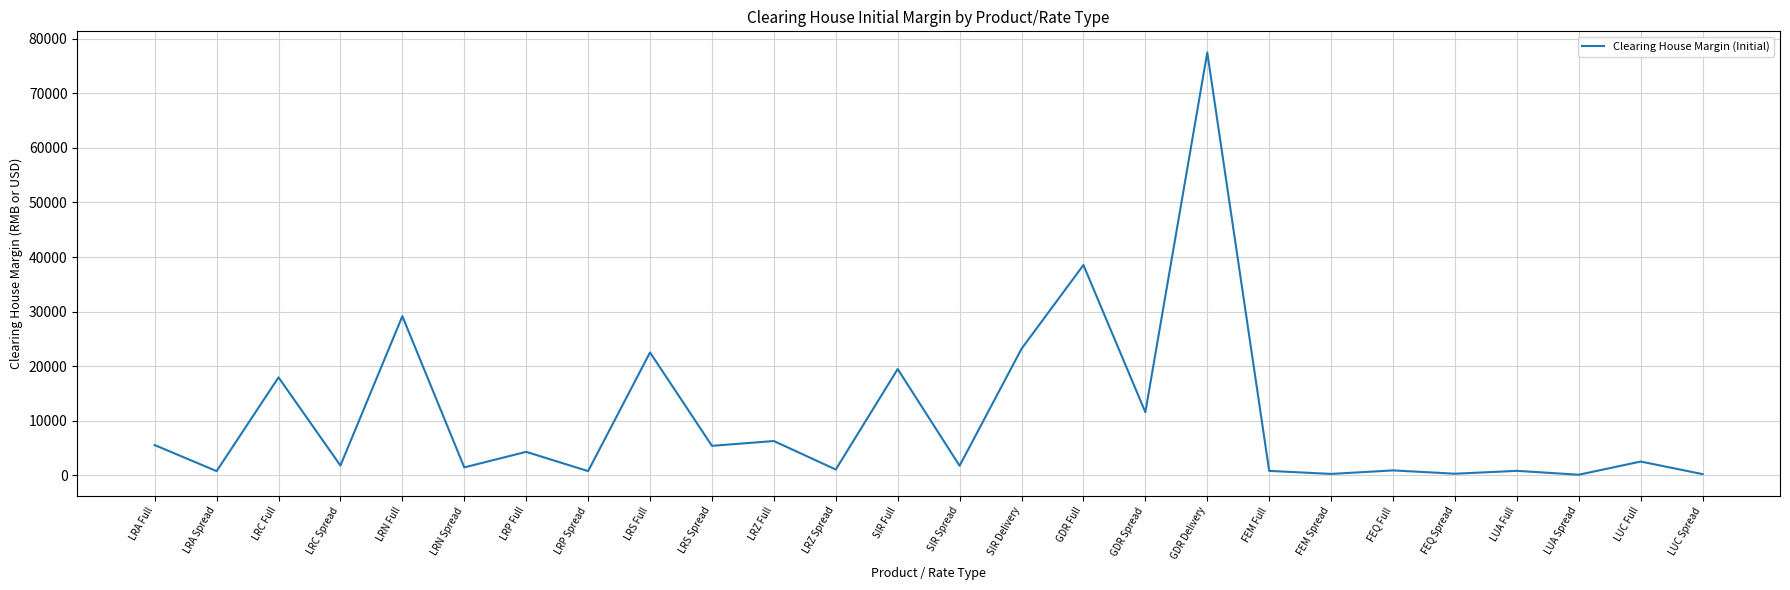

Which label corresponds to the largest value in the chart?

GDR Delivery